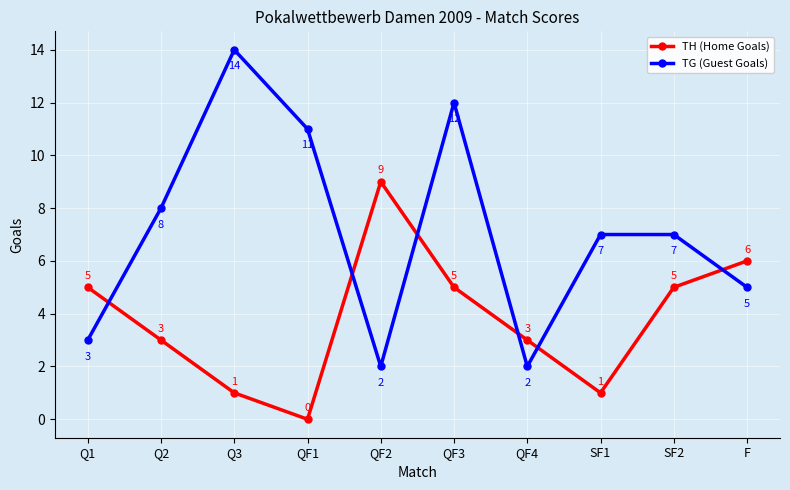

What is the difference between the second highest and second lowest values in the TG (Guest Goals) series?

10